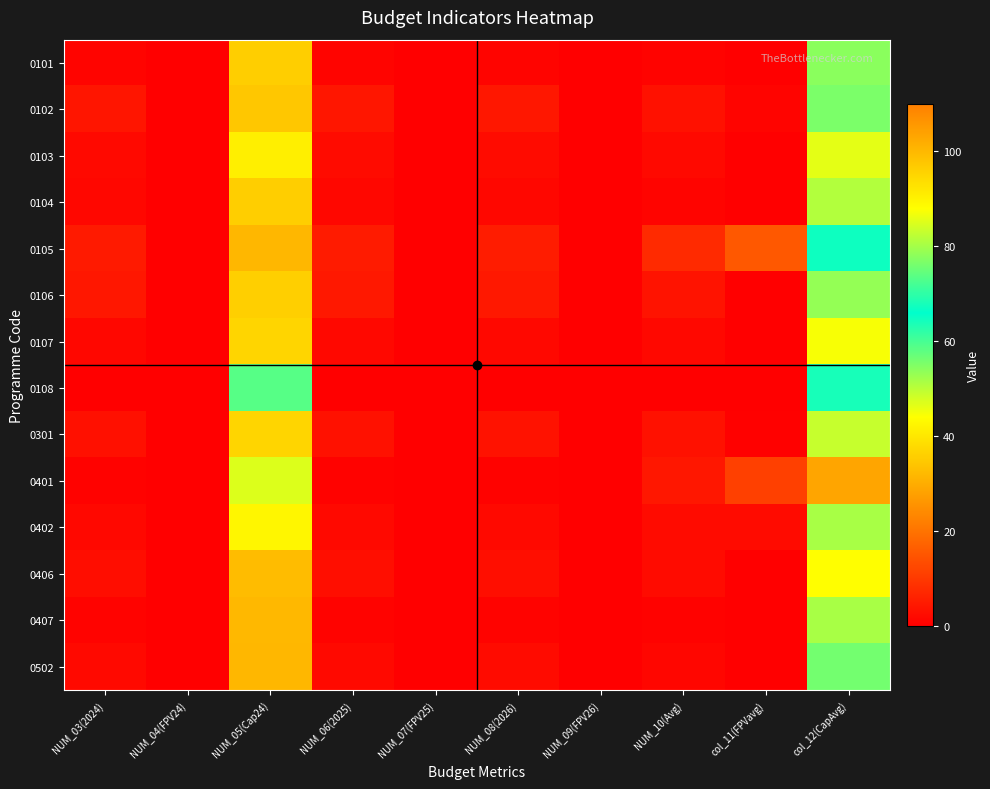

Reading left to right, transcribe all the data shown in this chart.

0101: NUM_03(2024)=1.0	NUM_04(FPV24)=0.0	NUM_05(Cap24)=96.3	NUM_06(2025)=1.0	NUM_07(FPV25)=0.0	NUM_08(2026)=1.1	NUM_09(FPV26)=0.0	NUM_10(Avg)=0.7	col_11(FPVavg)=0.0	col_12(CapAvg)=77.9
0102: NUM_03(2024)=3.8	NUM_04(FPV24)=0.0	NUM_05(Cap24)=97.4	NUM_06(2025)=4.0	NUM_07(FPV25)=0.0	NUM_08(2026)=4.1	NUM_09(FPV26)=0.0	NUM_10(Avg)=3.1	col_11(FPVavg)=0.9	col_12(CapAvg)=76.5
0103: NUM_03(2024)=1.9	NUM_04(FPV24)=0.0	NUM_05(Cap24)=90.5	NUM_06(2025)=2.0	NUM_07(FPV25)=0.0	NUM_08(2026)=2.1	NUM_09(FPV26)=0.0	NUM_10(Avg)=1.8	col_11(FPVavg)=0.1	col_12(CapAvg)=85.6
0104: NUM_03(2024)=1.3	NUM_04(FPV24)=0.0	NUM_05(Cap24)=96.5	NUM_06(2025)=1.4	NUM_07(FPV25)=0.0	NUM_08(2026)=1.5	NUM_09(FPV26)=0.0	NUM_10(Avg)=1.0	col_11(FPVavg)=0.0	col_12(CapAvg)=81.4
0105: NUM_03(2024)=4.6	NUM_04(FPV24)=0.0	NUM_05(Cap24)=100.1	NUM_06(2025)=4.8	NUM_07(FPV25)=0.0	NUM_08(2026)=5.0	NUM_09(FPV26)=0.0	NUM_10(Avg)=7.5	col_11(FPVavg)=15.4	col_12(CapAvg)=64.7
0106: NUM_03(2024)=4.1	NUM_04(FPV24)=0.0	NUM_05(Cap24)=96.2	NUM_06(2025)=4.3	NUM_07(FPV25)=0.0	NUM_08(2026)=4.5	NUM_09(FPV26)=0.0	NUM_10(Avg)=3.5	col_11(FPVavg)=0.2	col_12(CapAvg)=78.7
0107: NUM_03(2024)=1.5	NUM_04(FPV24)=0.0	NUM_05(Cap24)=95.0	NUM_06(2025)=1.5	NUM_07(FPV25)=0.0	NUM_08(2026)=1.6	NUM_09(FPV26)=0.0	NUM_10(Avg)=1.5	col_11(FPVavg)=0.0	col_12(CapAvg)=87.4
0108: NUM_03(2024)=0.0	NUM_04(FPV24)=0.0	NUM_05(Cap24)=58.6	NUM_06(2025)=0.0	NUM_07(FPV25)=0.0	NUM_08(2026)=0.0	NUM_09(FPV26)=0.0	NUM_10(Avg)=0.0	col_11(FPVavg)=0.0	col_12(CapAvg)=68.0
0301: NUM_03(2024)=3.0	NUM_04(FPV24)=0.0	NUM_05(Cap24)=95.2	NUM_06(2025)=3.1	NUM_07(FPV25)=0.0	NUM_08(2026)=3.3	NUM_09(FPV26)=0.0	NUM_10(Avg)=3.0	col_11(FPVavg)=0.3	col_12(CapAvg)=83.1
0401: NUM_03(2024)=0.5	NUM_04(FPV24)=0.0	NUM_05(Cap24)=85.1	NUM_06(2025)=0.5	NUM_07(FPV25)=0.0	NUM_08(2026)=0.5	NUM_09(FPV26)=0.0	NUM_10(Avg)=4.2	col_11(FPVavg)=11.3	col_12(CapAvg)=28.8
0402: NUM_03(2024)=1.7	NUM_04(FPV24)=0.0	NUM_05(Cap24)=89.5	NUM_06(2025)=1.8	NUM_07(FPV25)=0.0	NUM_08(2026)=1.8	NUM_09(FPV26)=0.0	NUM_10(Avg)=2.1	col_11(FPVavg)=2.0	col_12(CapAvg)=80.5
0406: NUM_03(2024)=2.5	NUM_04(FPV24)=0.0	NUM_05(Cap24)=99.4	NUM_06(2025)=2.6	NUM_07(FPV25)=0.0	NUM_08(2026)=2.7	NUM_09(FPV26)=0.0	NUM_10(Avg)=2.0	col_11(FPVavg)=0.0	col_12(CapAvg)=88.0
0407: NUM_03(2024)=0.7	NUM_04(FPV24)=0.0	NUM_05(Cap24)=100.0	NUM_06(2025)=0.7	NUM_07(FPV25)=0.0	NUM_08(2026)=0.7	NUM_09(FPV26)=0.0	NUM_10(Avg)=0.6	col_11(FPVavg)=0.0	col_12(CapAvg)=80.4
0502: NUM_03(2024)=1.8	NUM_04(FPV24)=0.0	NUM_05(Cap24)=100.3	NUM_06(2025)=1.9	NUM_07(FPV25)=0.0	NUM_08(2026)=1.9	NUM_09(FPV26)=0.0	NUM_10(Avg)=1.1	col_11(FPVavg)=0.0	col_12(CapAvg)=75.9